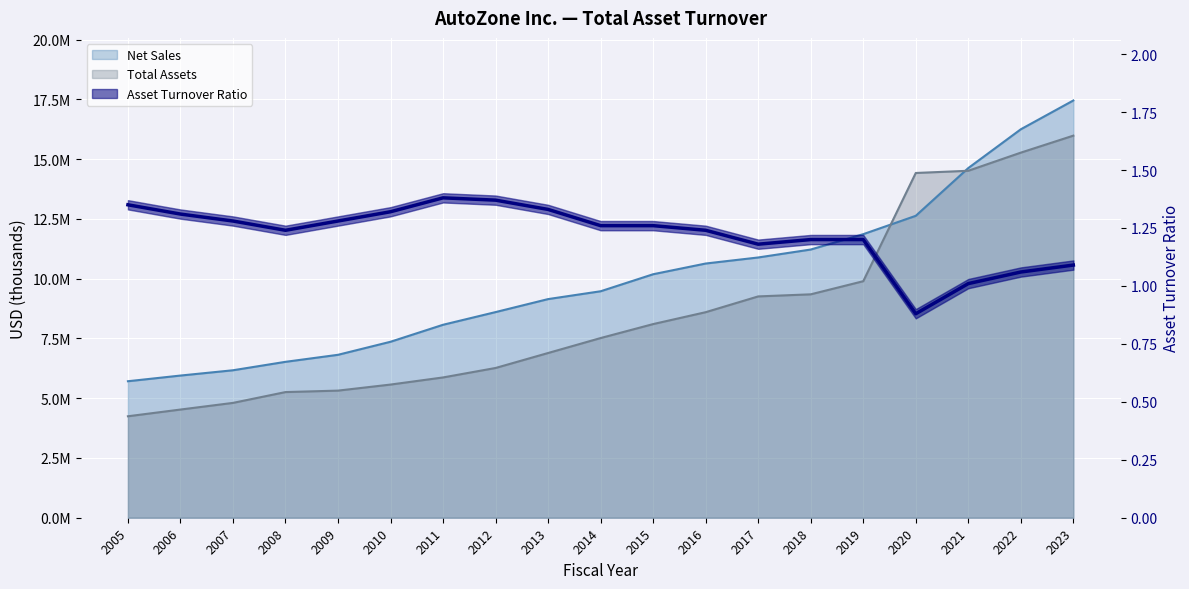

Where does the data first go above 1?

2005